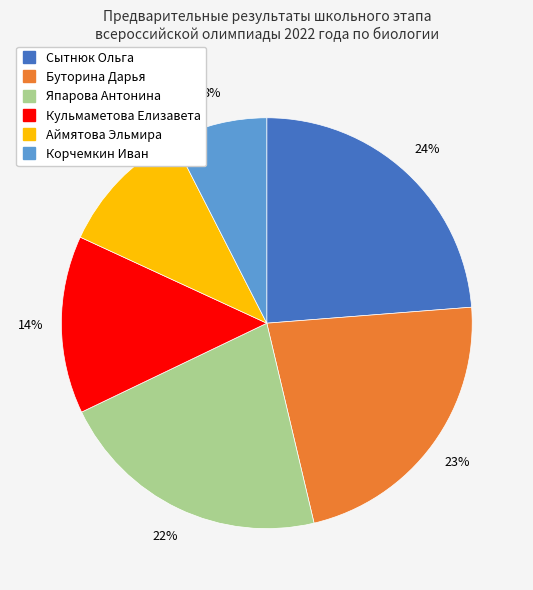

What is the smallest slice in the pie chart?

Корчемкин Иван